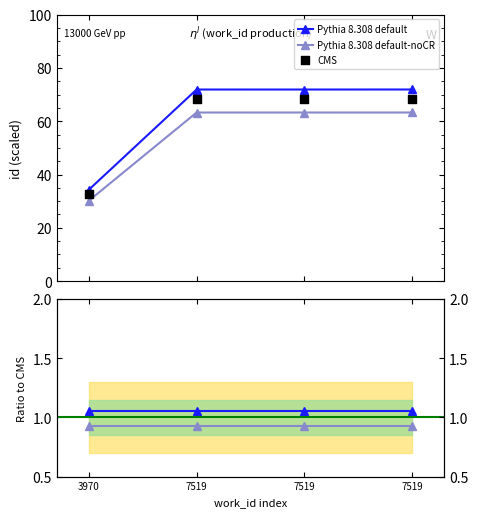

Is the value of CMS at 7519 greater than the value of Pythia 8.308 default at 7519?

Yes